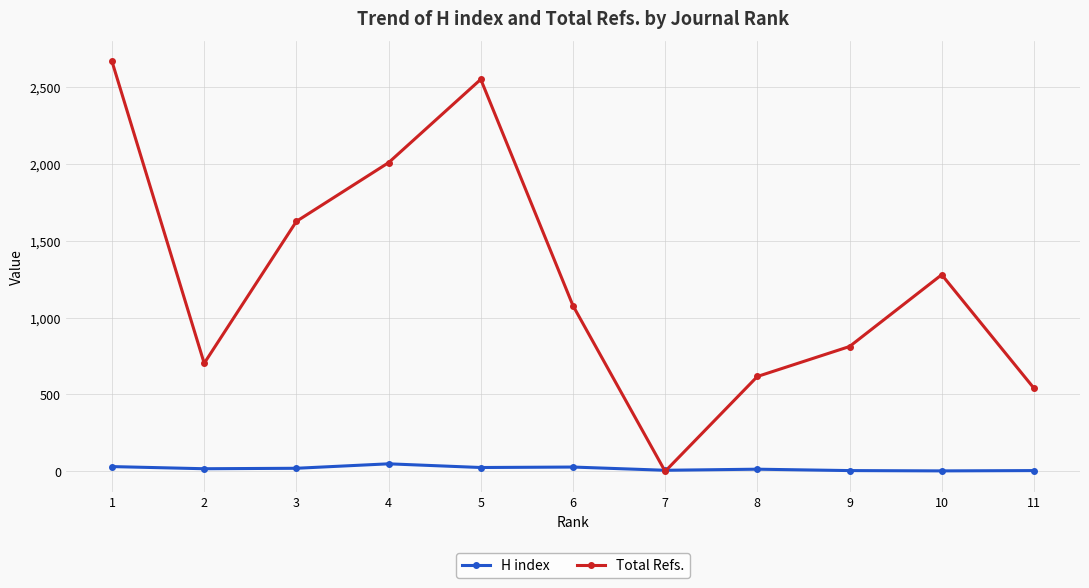

How many times do H index and Total Refs. cross each other?

2